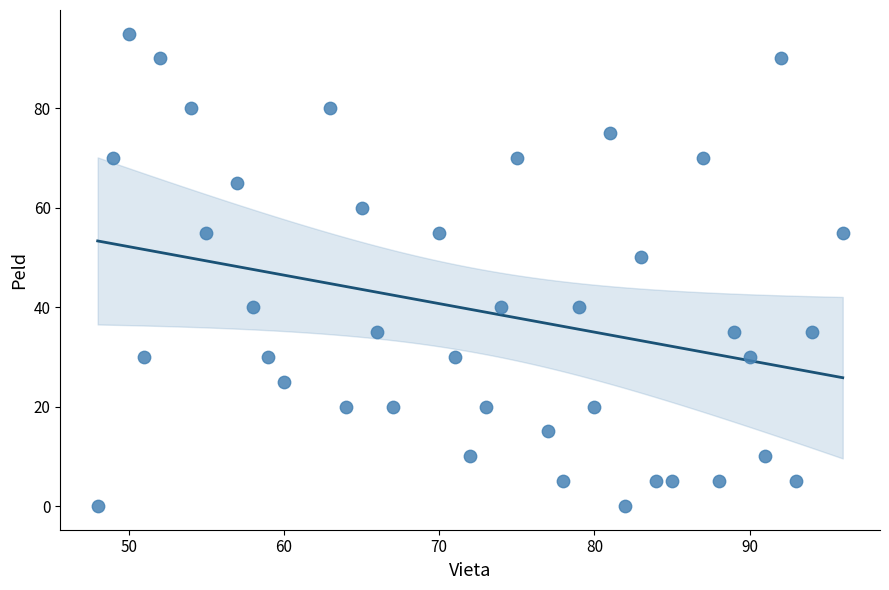

What Y value in the scatter plot is closest to 47?

50